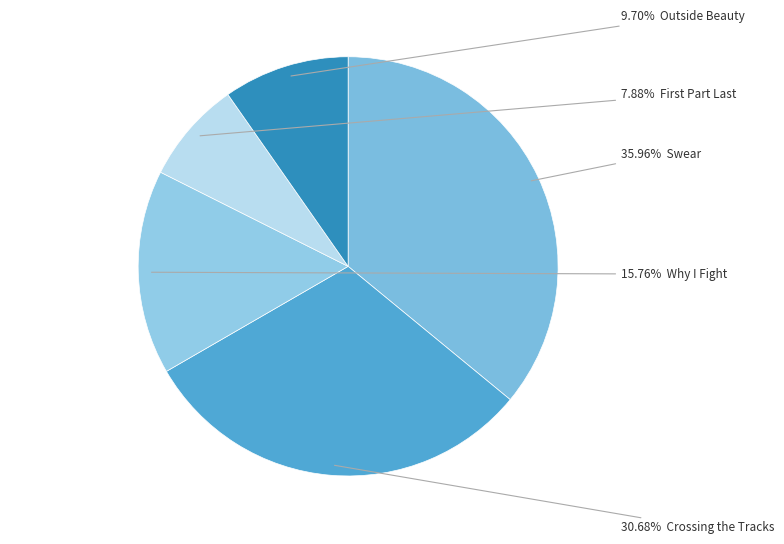

Which slice is the smallest?

First Part Last